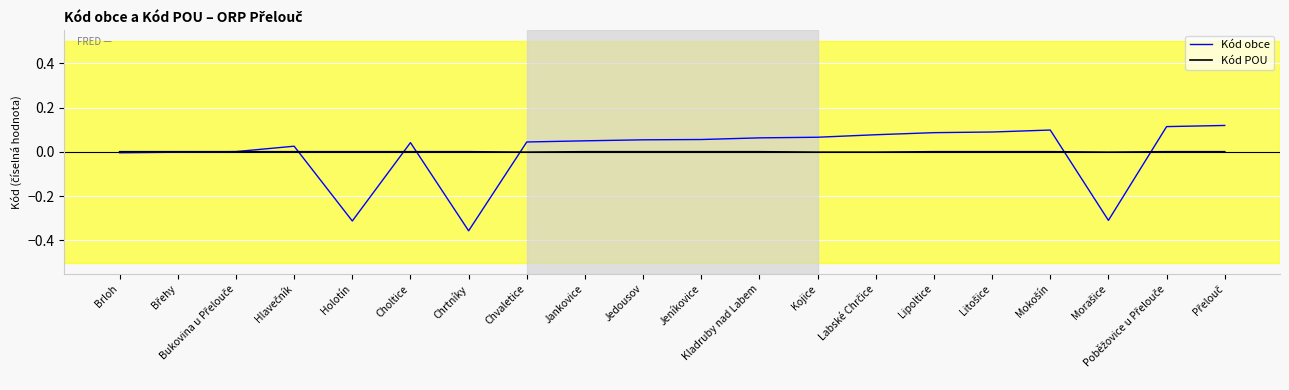

The Kód obce series shows 0.1 at Lipoltice. True or false?

True